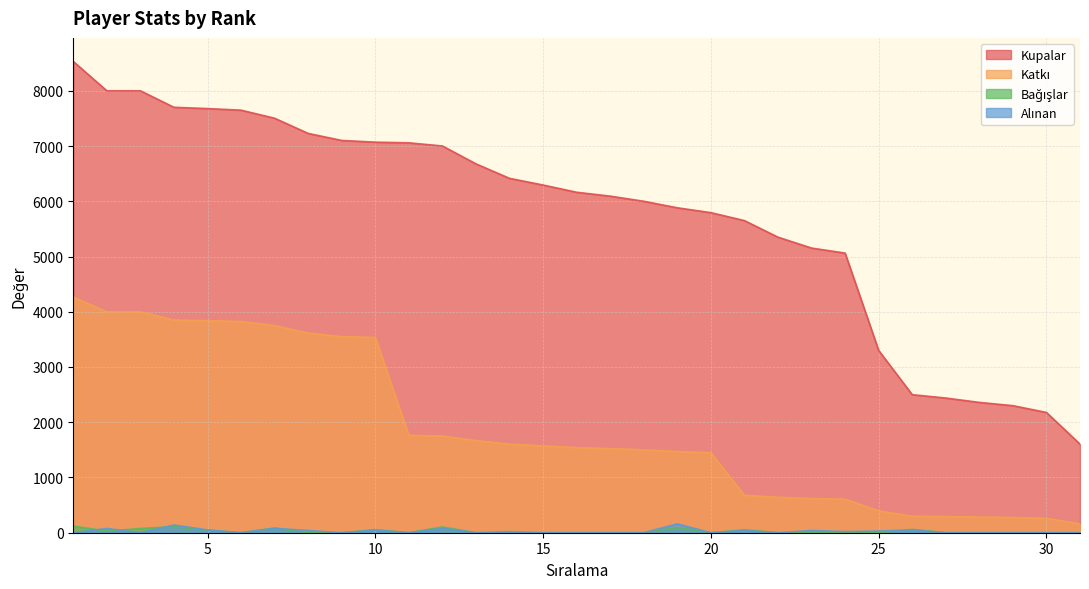

Where is the first local minimum for Alınan?

3